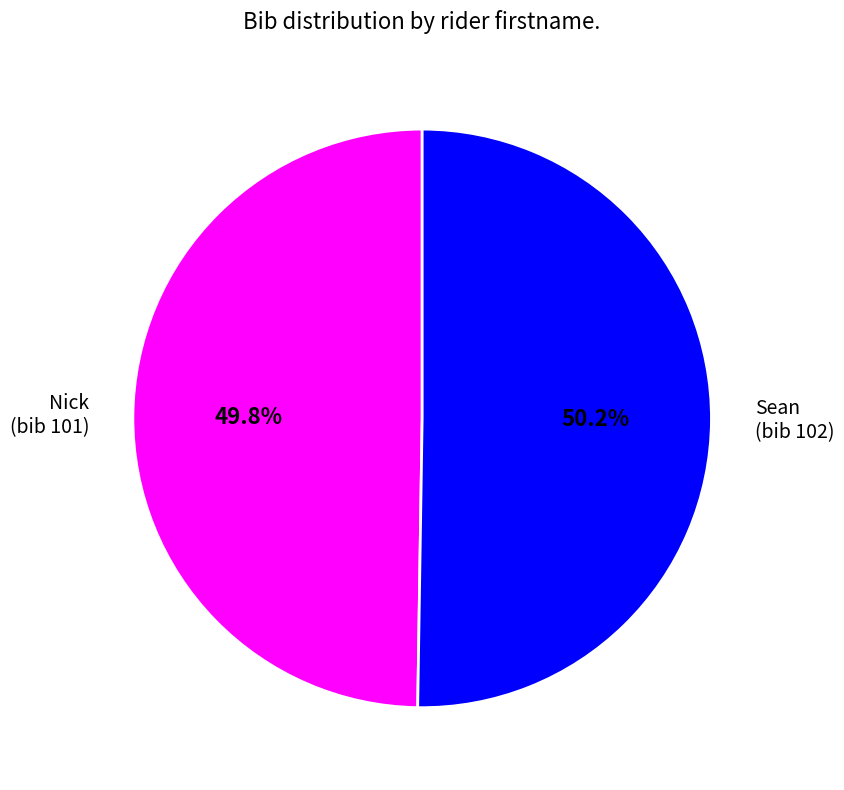

Does any single category account for the majority?

Yes